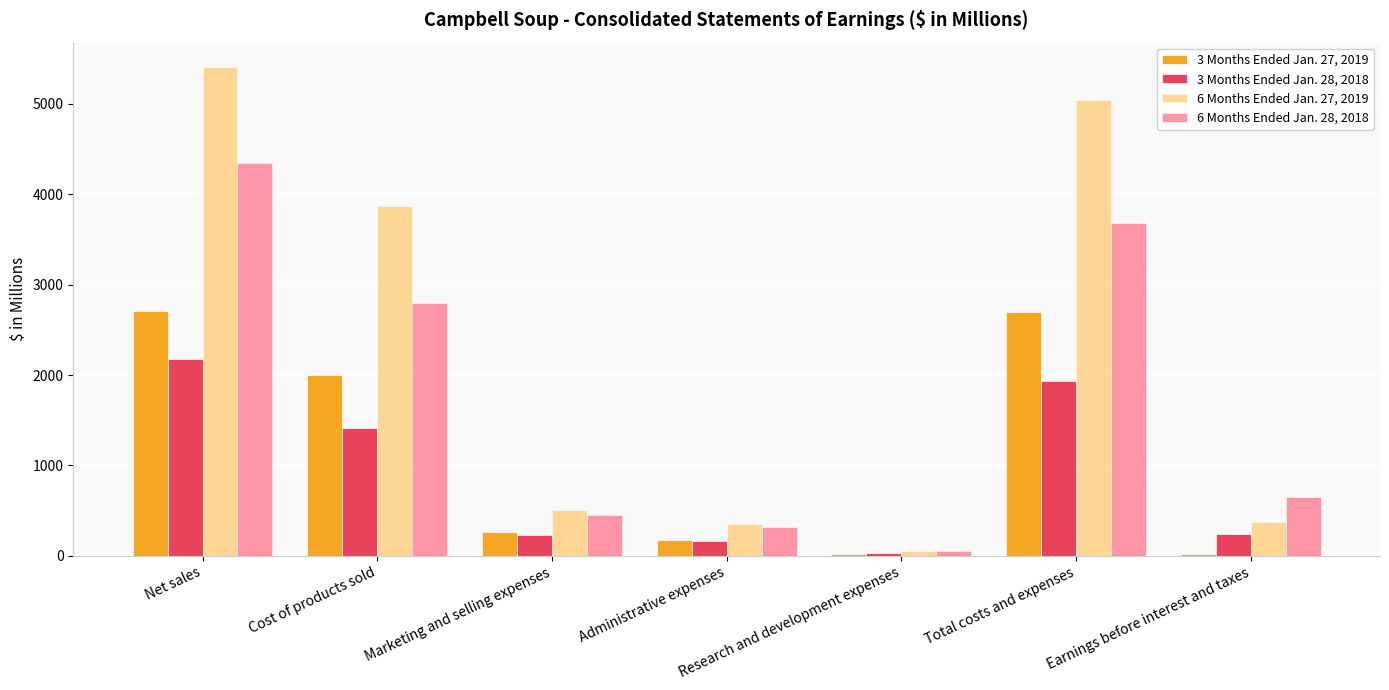

What is the label of the 6th bar from the right?

Cost of products sold